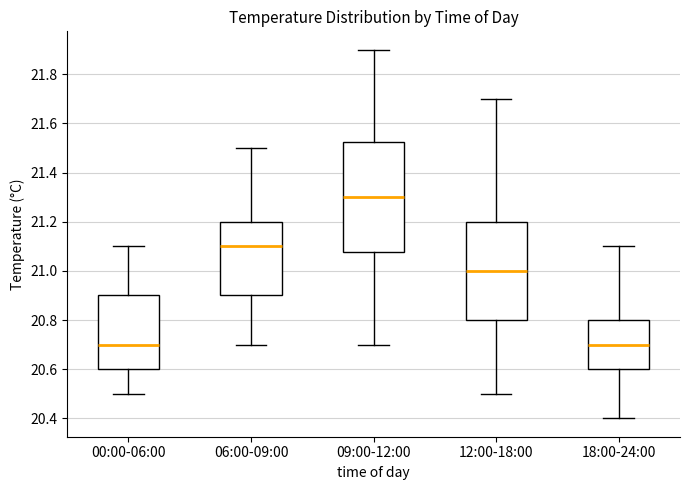

Which box has the highest median line?

09:00-12:00